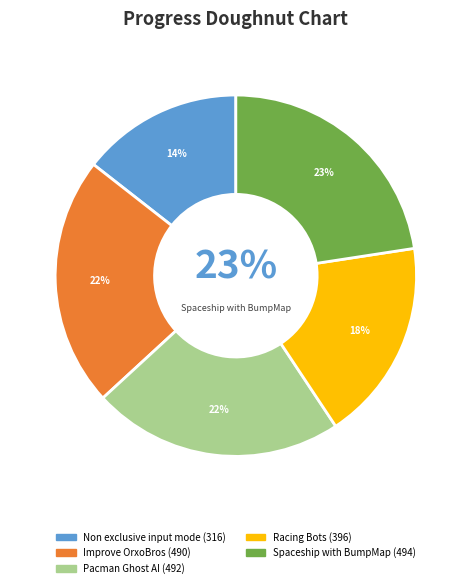

What is the change in value from Non exclusive input mode to Spaceship with BumpMap?

+178